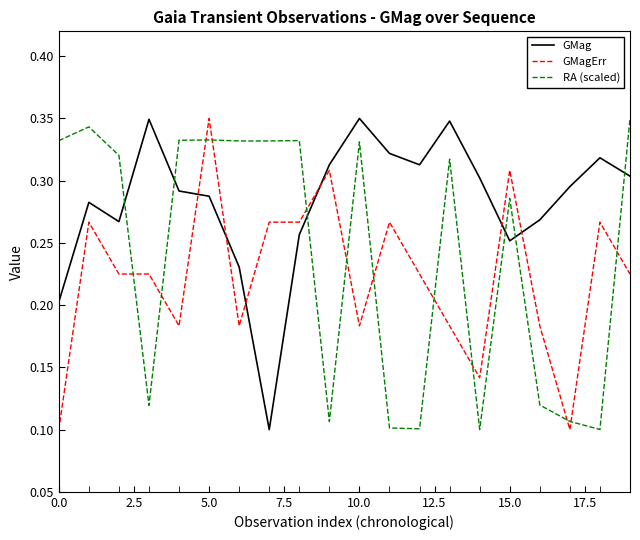

Is this an area chart (filled region under the line)?

No